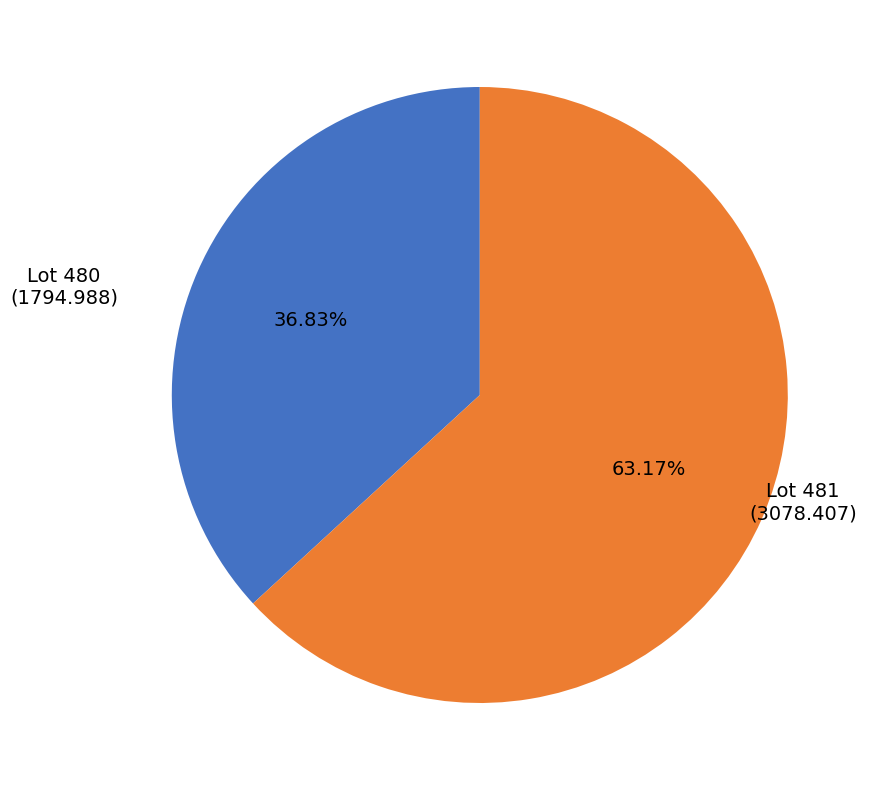

Is the sum of Lot 480 and Lot 481 greater than half?

Yes